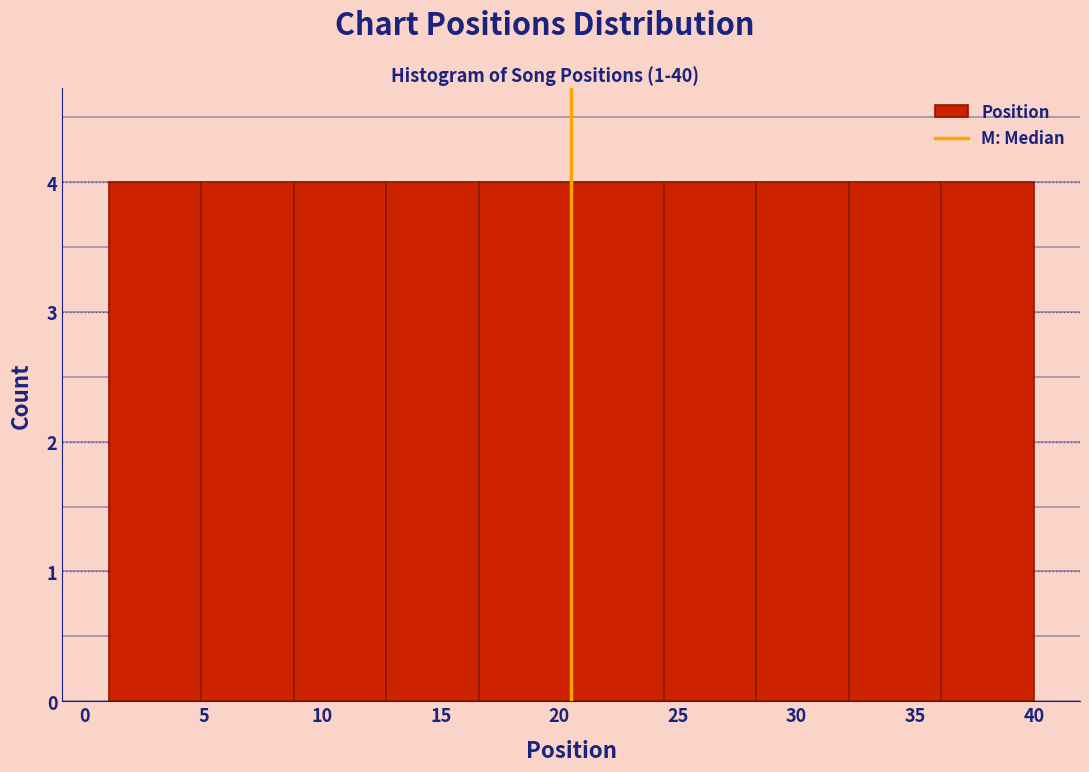

Reading left to right, list every bar in this chart as the range it spans on the x-axis followed by its height. Neither the bar edges nor the heights are printed on the chart, so give them approximately, as read against the axes.

1.0 to 4.9: 4
4.9 to 8.8: 4
8.8 to 12.7: 4
12.7 to 16.6: 4
16.6 to 20.5: 4
20.5 to 24.4: 4
24.4 to 28.3: 4
28.3 to 32.2: 4
32.2 to 36.1: 4
36.1 to 40.0: 4